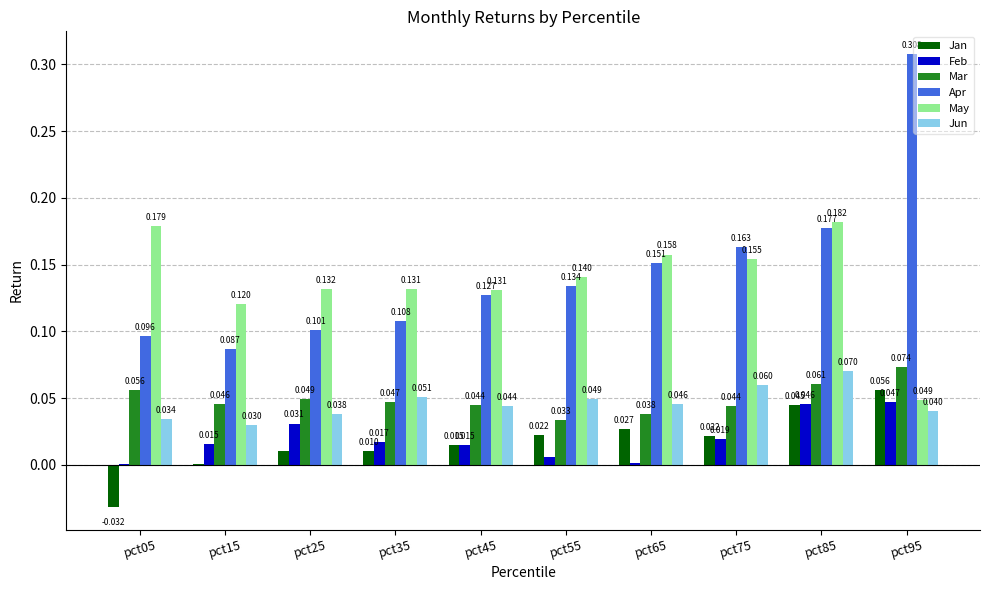

Where is Mar nearest to the value 0?

pct55